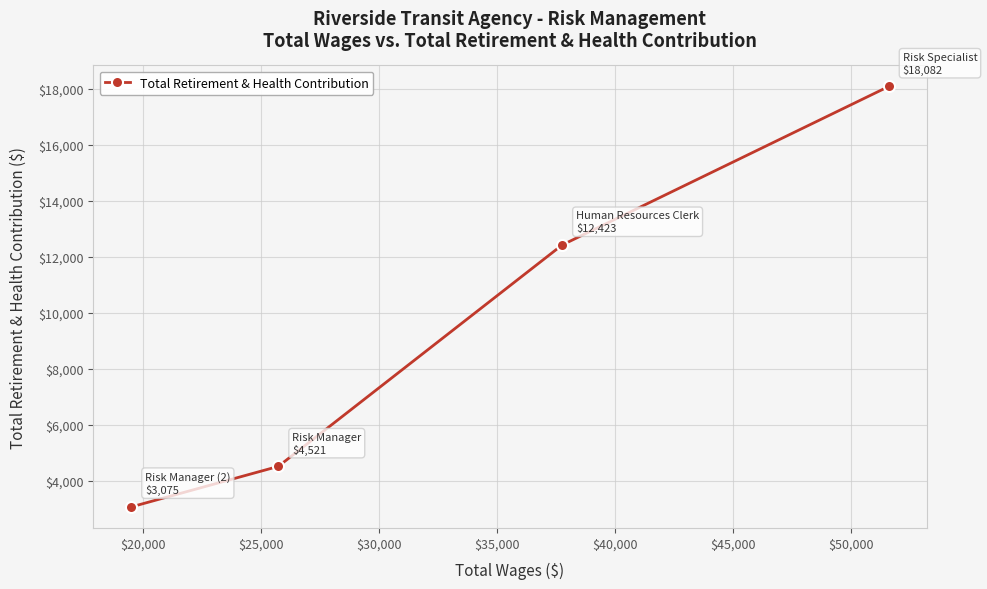

True or false: there are more than 0 points higher than both neighbors.

False